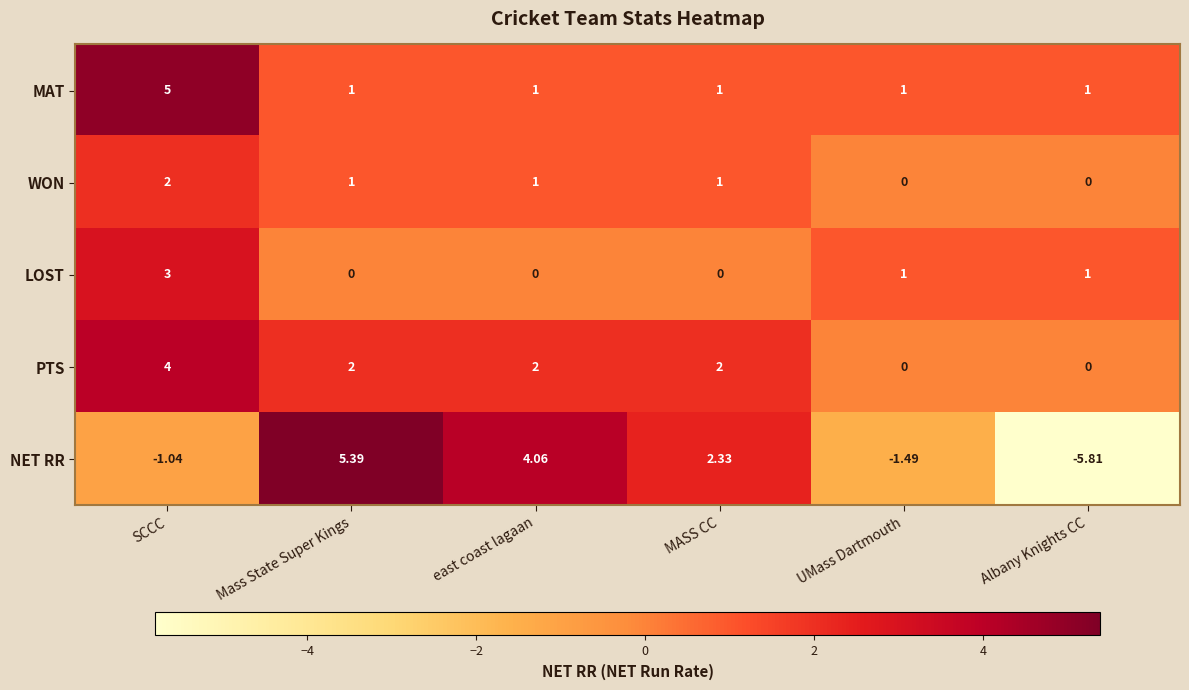

Is the value of NET RR at SCCC greater than the value of MAT at UMass Dartmouth?

No